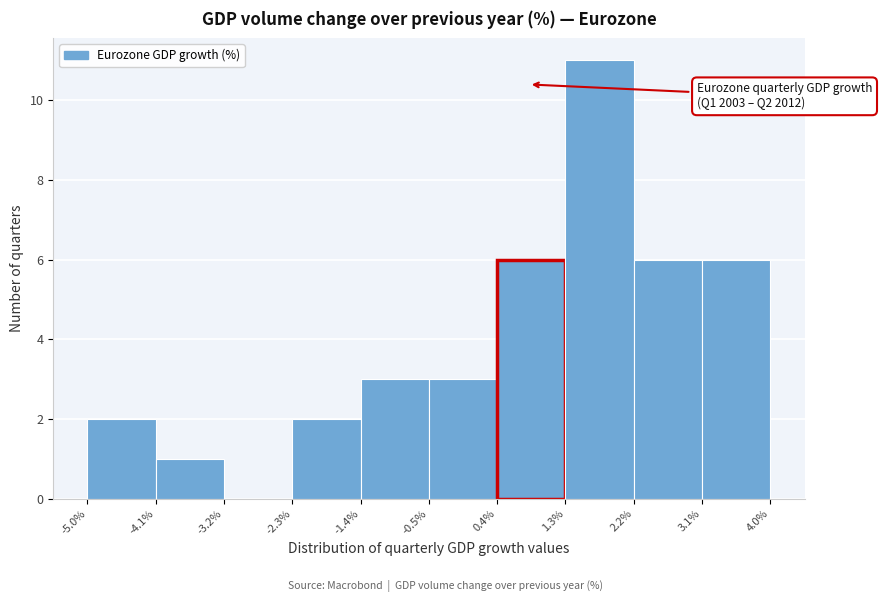

Which range on the x-axis has the tallest bar?

1.3% to 2.2%